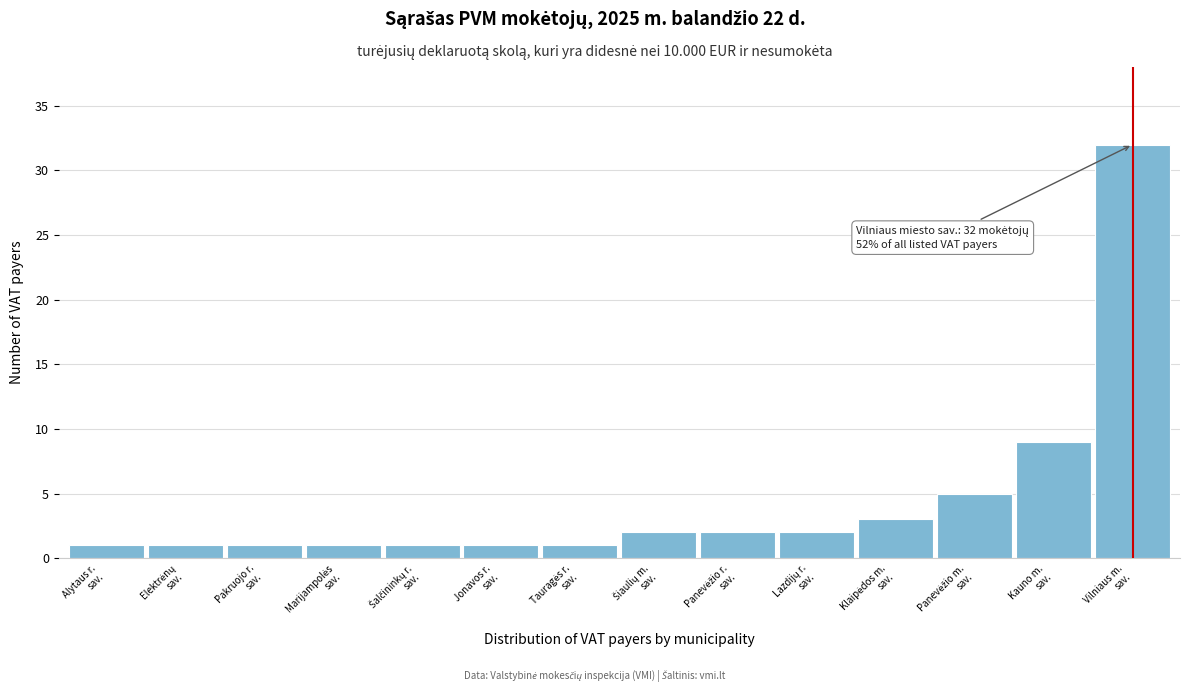

Reading right to left, what are all the values shown in this chart?

32	9	5	3	2	2	2	1	1	1	1	1	1	1